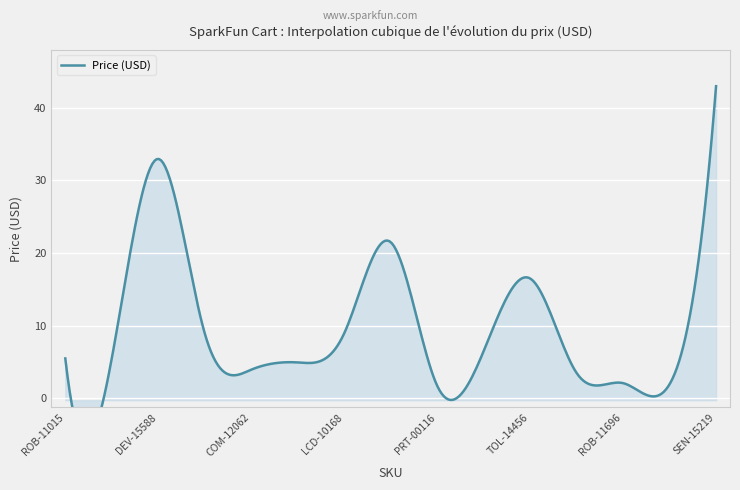

What is the label of the 11th point from the right?

COM-12062